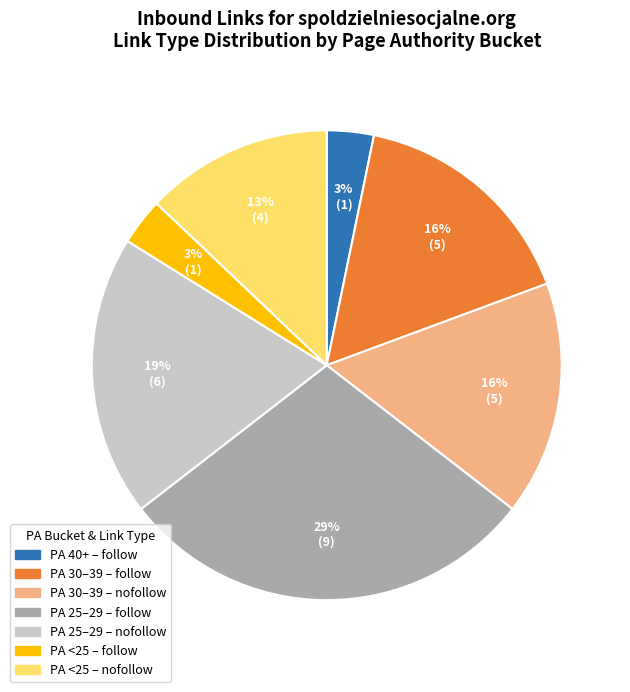

Is there any slice that represents more than half of the pie?

No